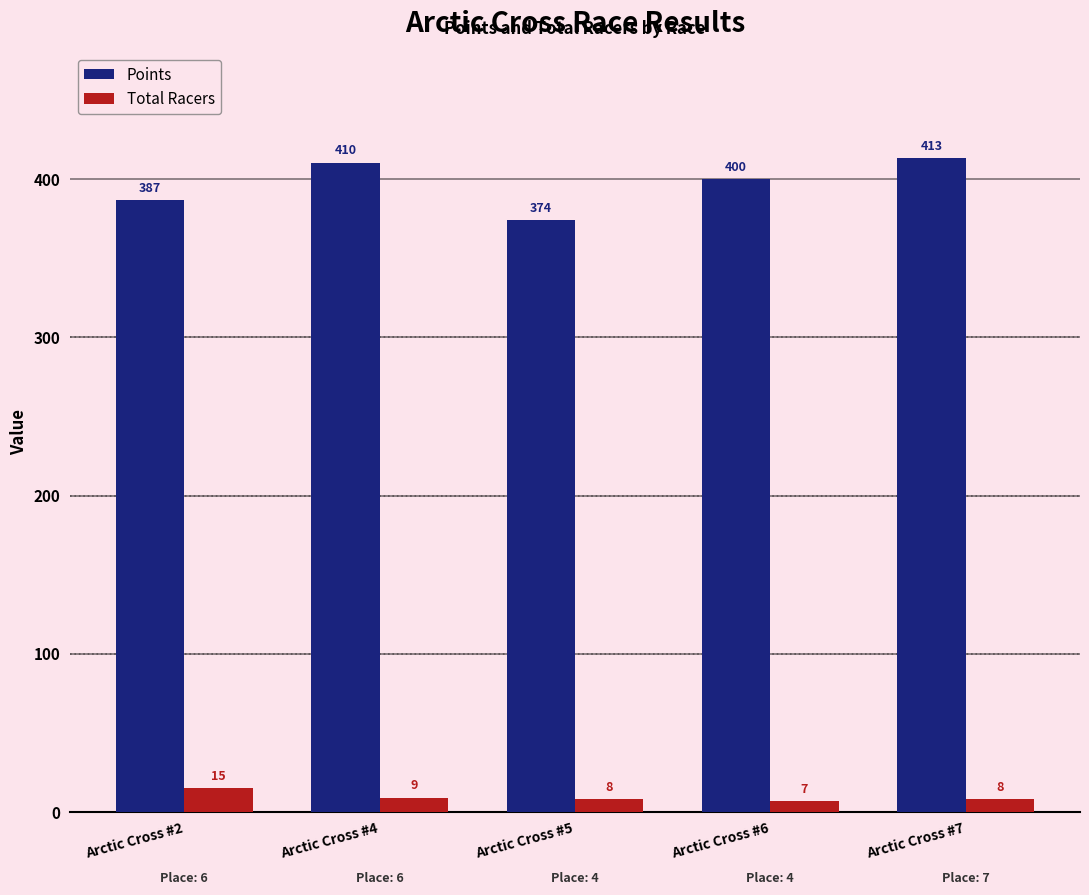

Which series has the largest total across all categories?

Points